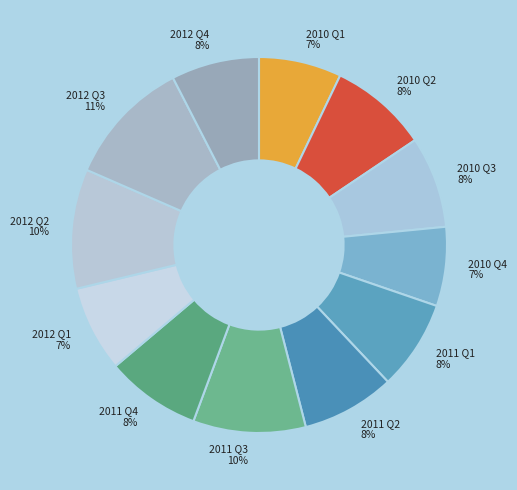

Does any single category account for the majority?

No